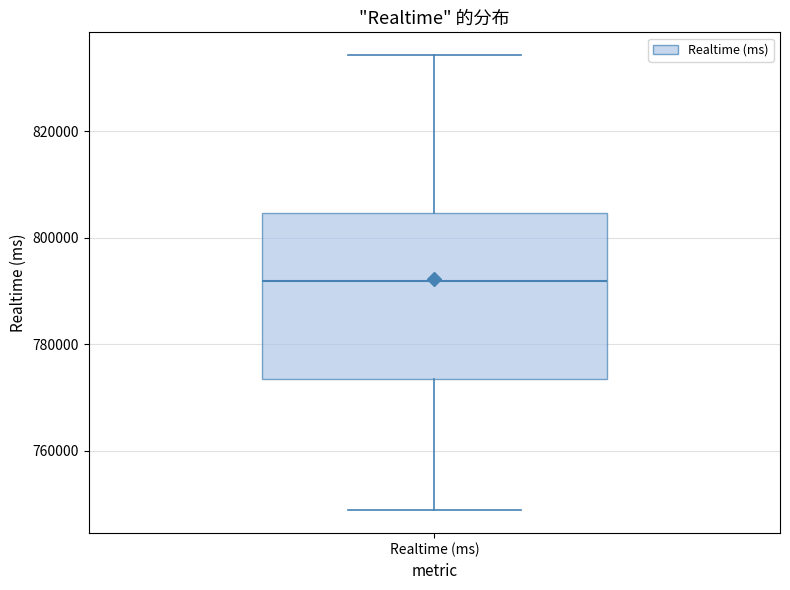

Read this box plot against the y-axis: the position of the median line, the range covered by the box, and the ends of both whiskers. The values are not printed on the chart, so give them approximately, as read against the axis.

median 792000, box 774000 to 804000, whiskers 748000 to 834000